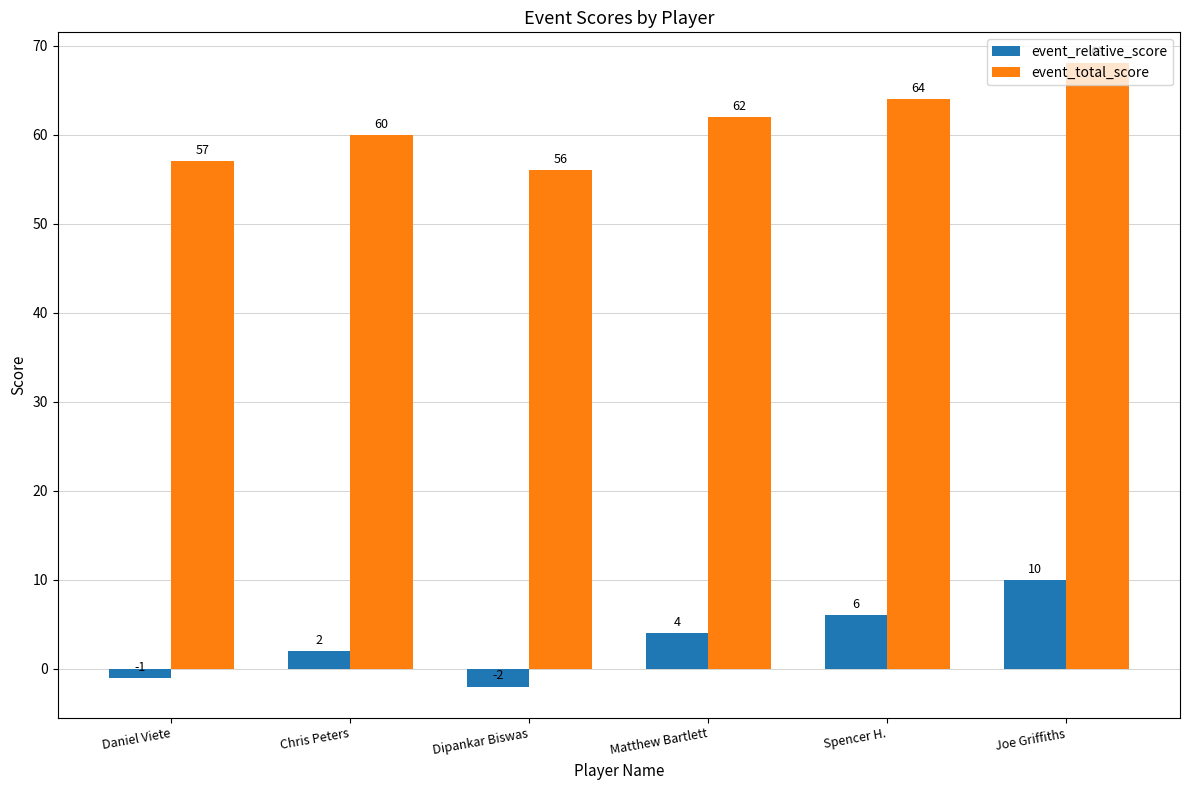

At which category does the chart reach its minimum across all series?

Dipankar Biswas